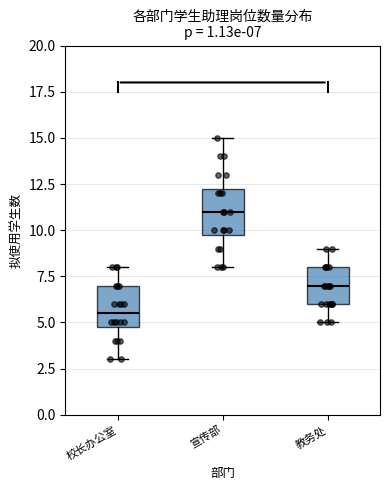

Which box's median line is the lowest?

校长办公室